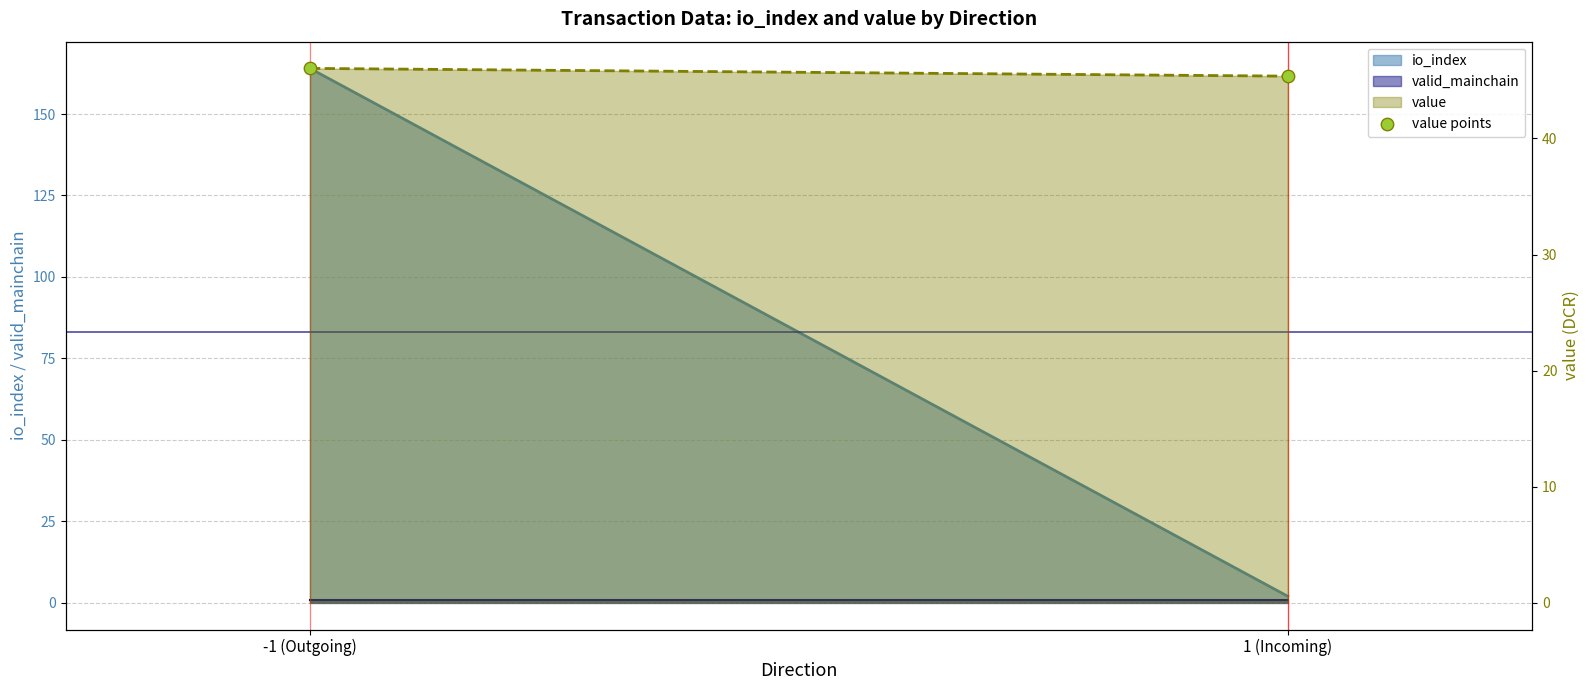

What is the change in value from -1 (Outgoing) to 1 (Incoming)?

-0.7